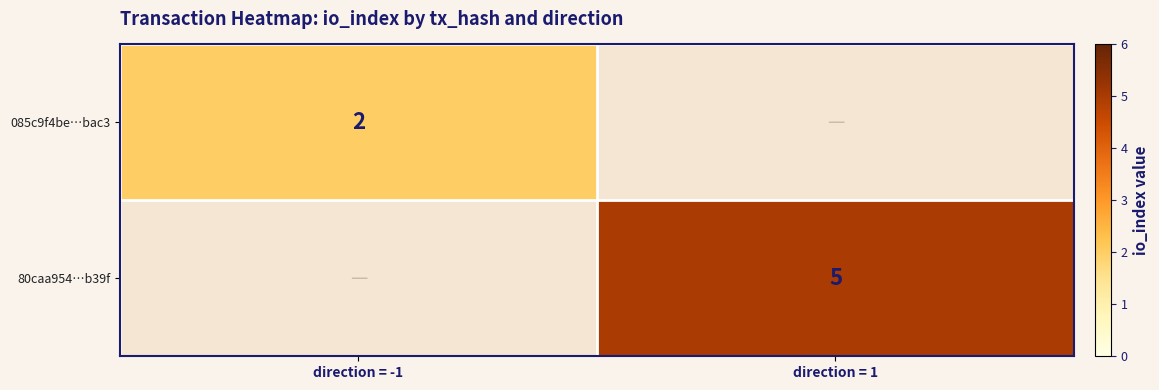

Is the value of 085c9f4be…bac3 at direction = -1 greater than the value of 80caa954…b39f at direction = 1?

No